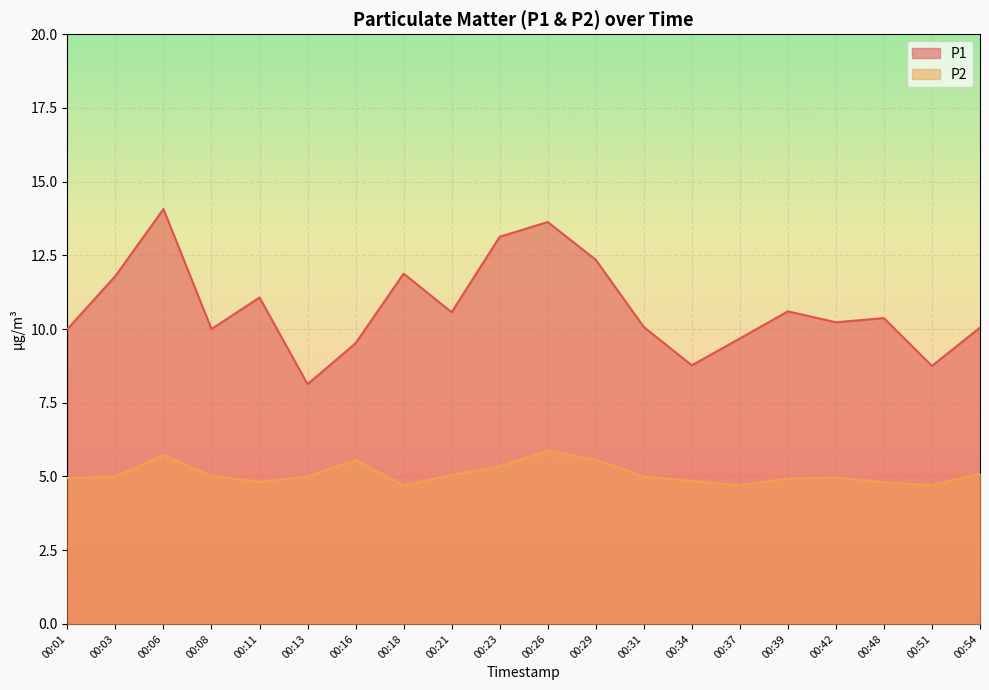

Which series has the largest total across all categories?

P1